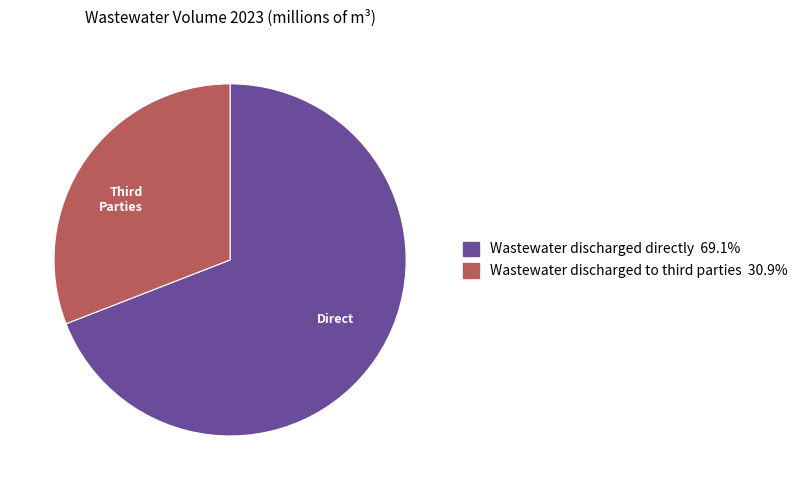

Count the number of slices in the pie.

2